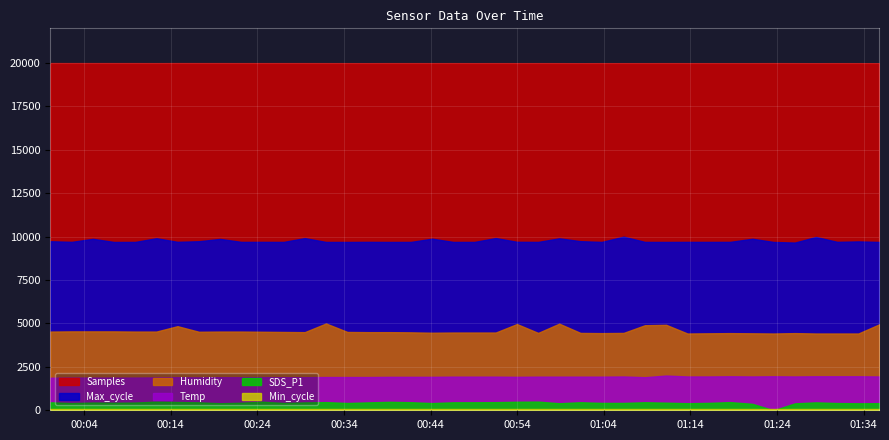

The Temp series shows 26.6 at 2022/12/14 00:29:28. True or false?

False